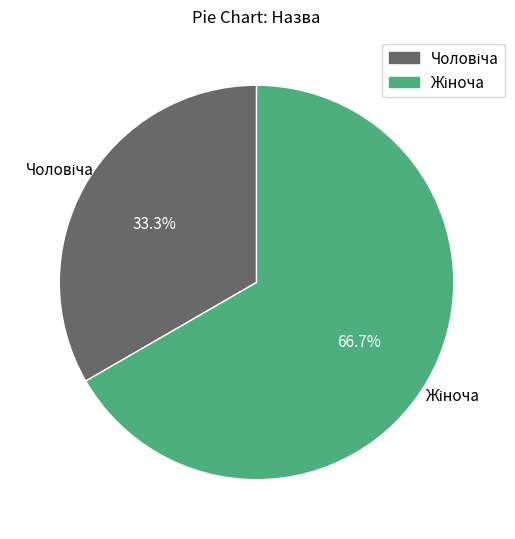

Is there any slice that represents more than half of the pie?

Yes